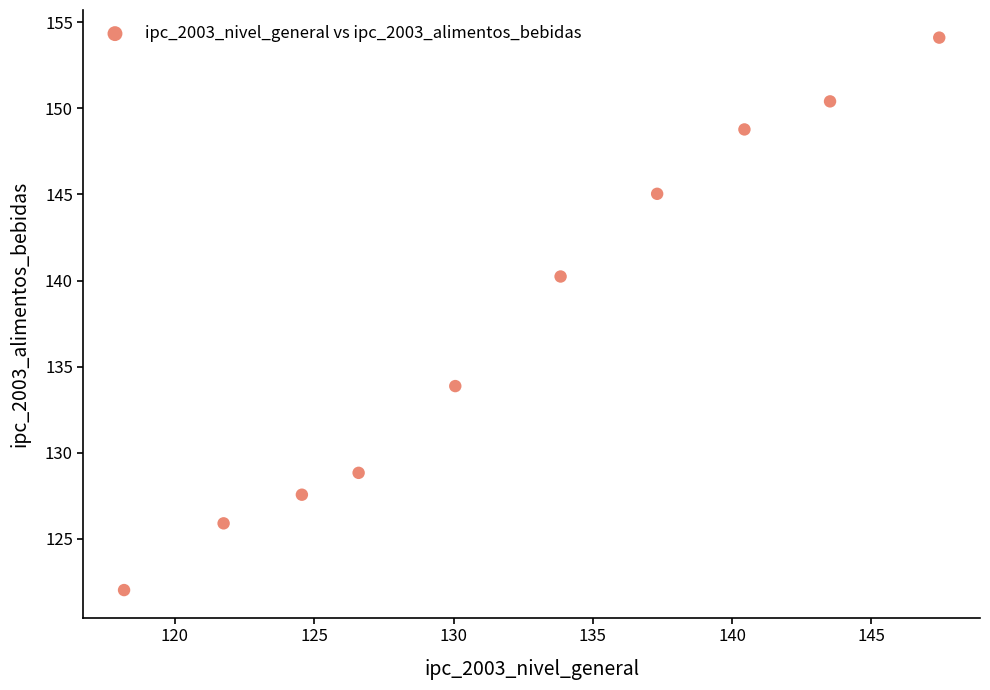

What is the average X value?

132.4